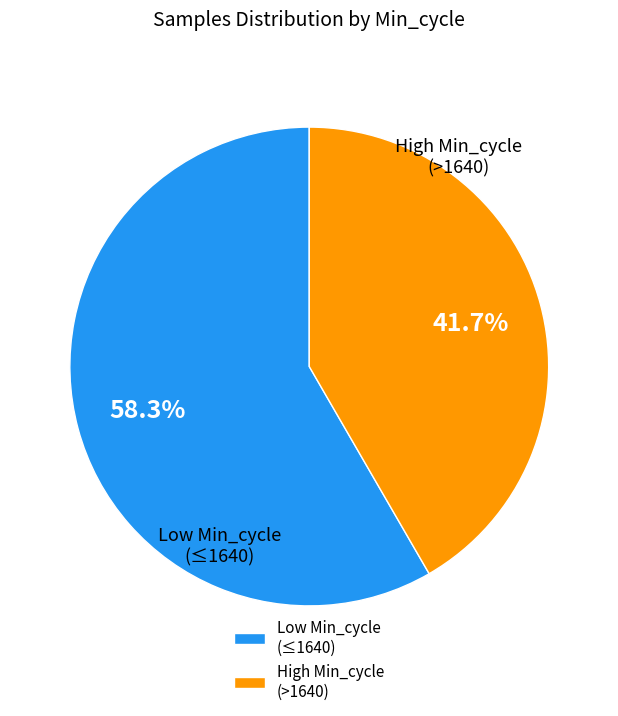

Is Low Min_cycle (≤1640) the majority of the pie?

Yes